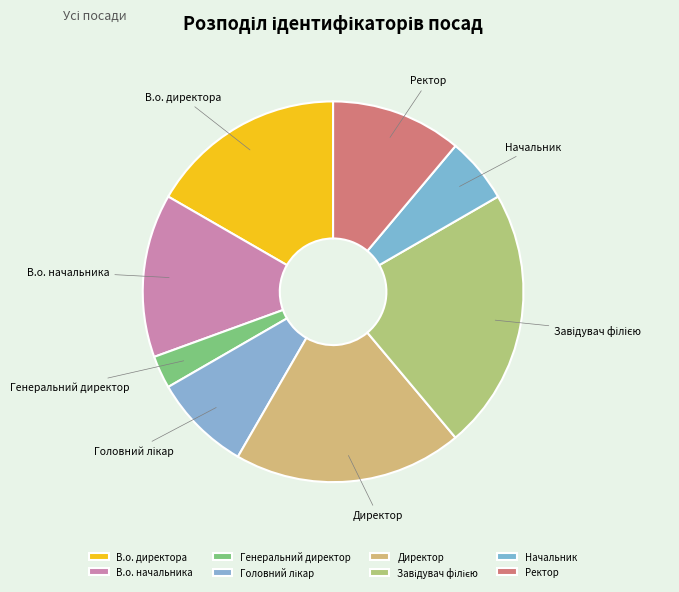

Is Директор the majority of the pie?

No